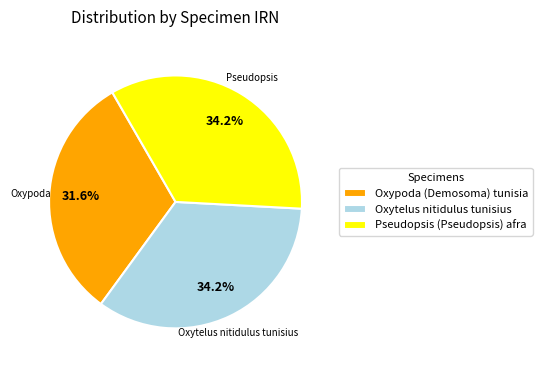

Approximately how many times larger is the value at Oxypoda (Demosoma) tunisia compared to Oxytelus nitidulus tunisius?

0.9